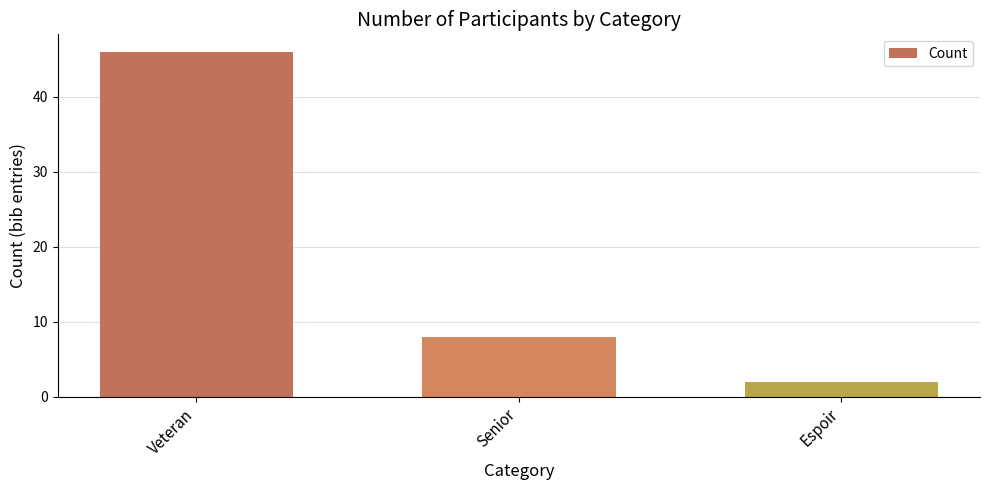

Between Espoir and Veteran, which is larger?

Veteran